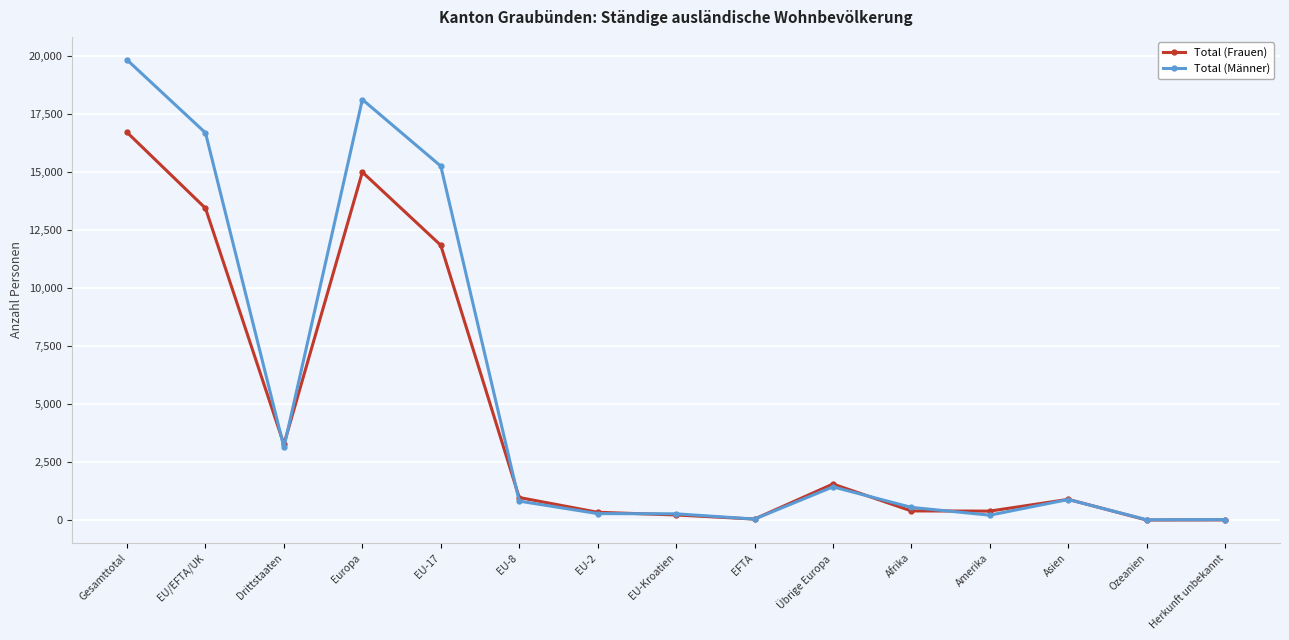

Count the number of data series in this chart.

2